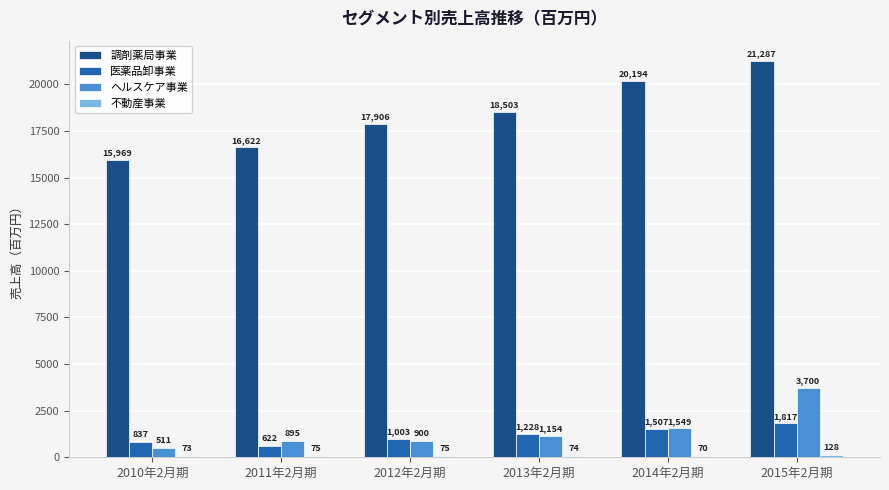

Which label corresponds to the largest value in the chart?

2015年2月期